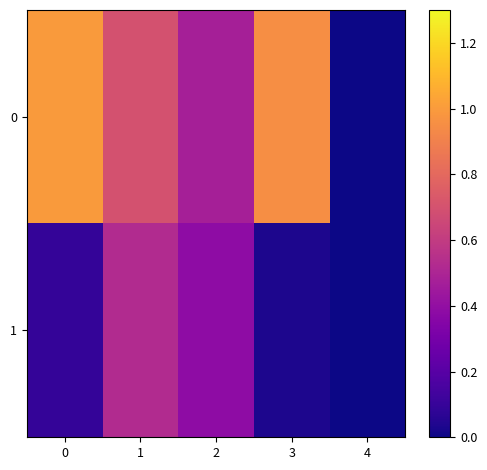

Reading right to left, list all the values displayed in this chart.

0: 4=0.0	3=1.0	2=0.5	1=0.7	0=1.0
1: 4=0.0	3=0.0	2=0.4	1=0.5	0=0.1